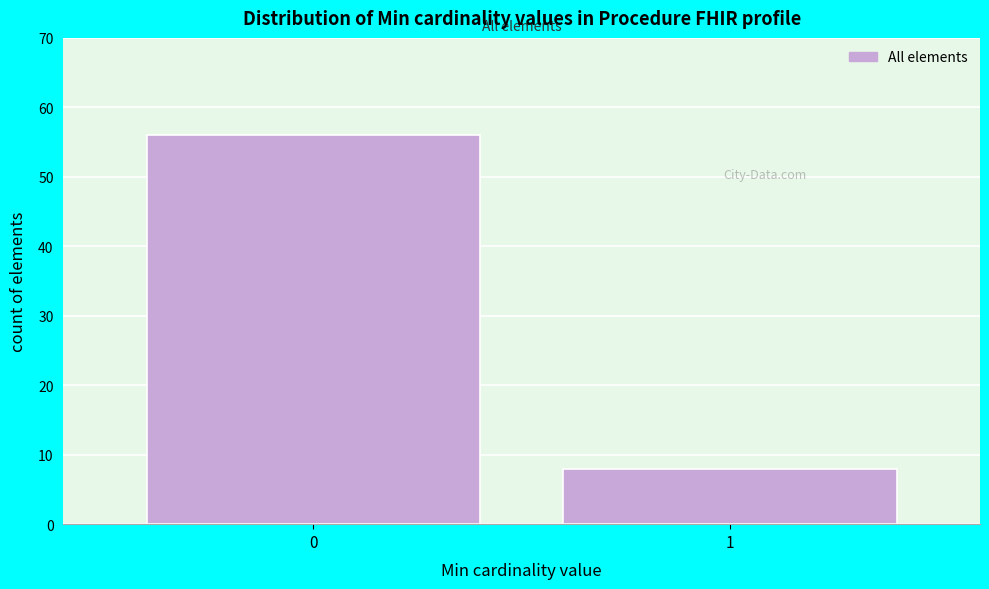

Reading right to left, extract all data points from this chart.

1=8	0=56